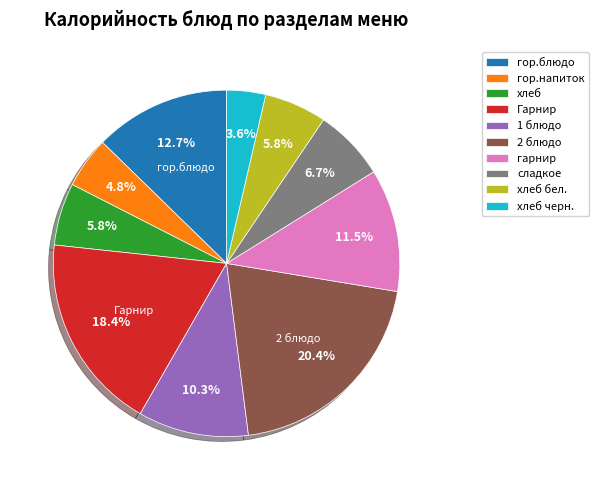

What is the ratio of the value at хлеб черн. to the value at гарнир?

0.3